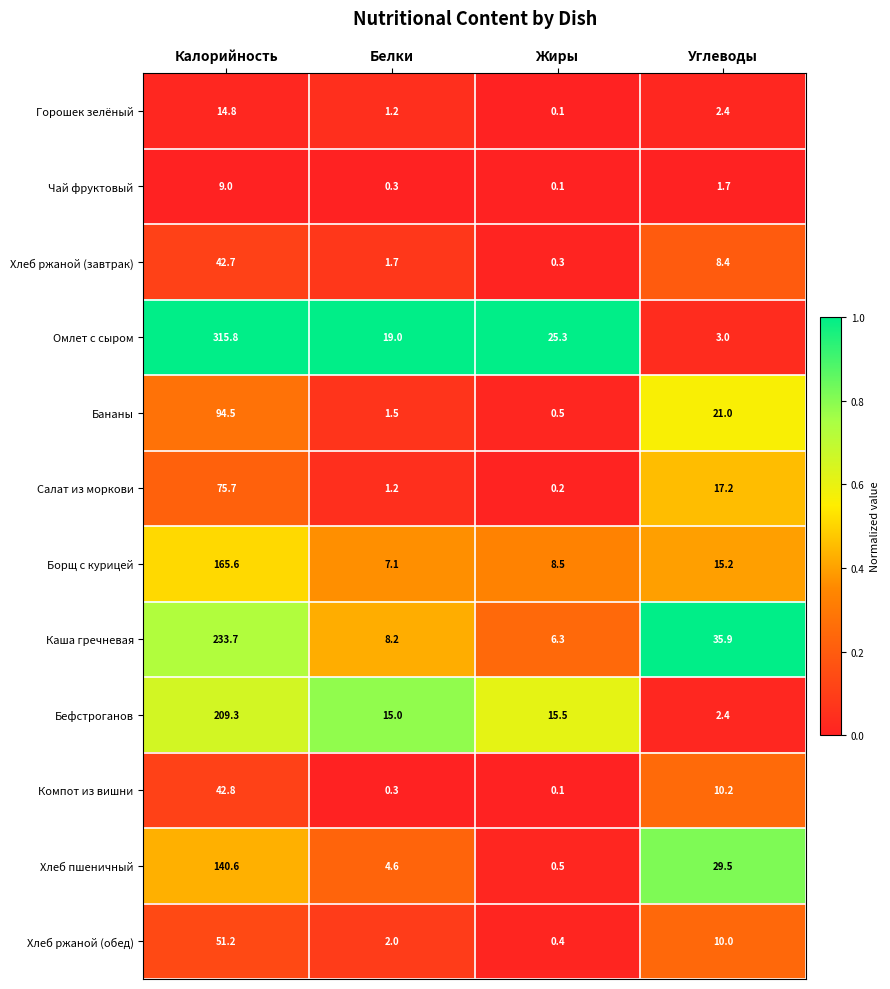

What is the sum of all Хлеб ржаной (обед) values?

63.6